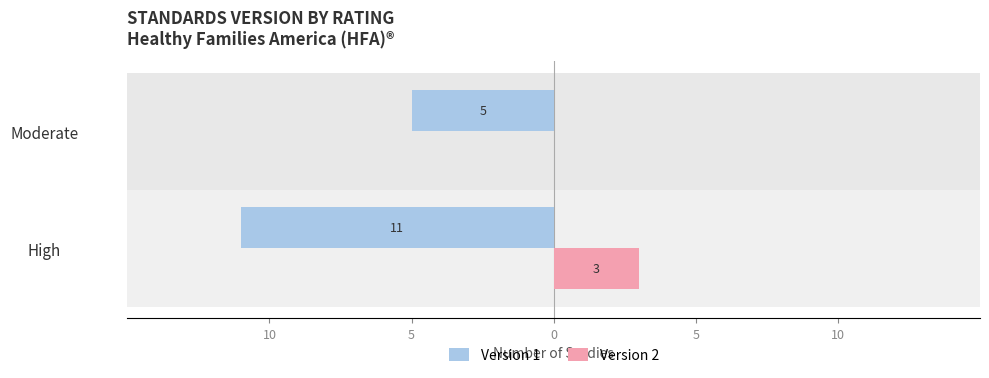

What are all the series names shown in the legend?

Version 1, Version 2